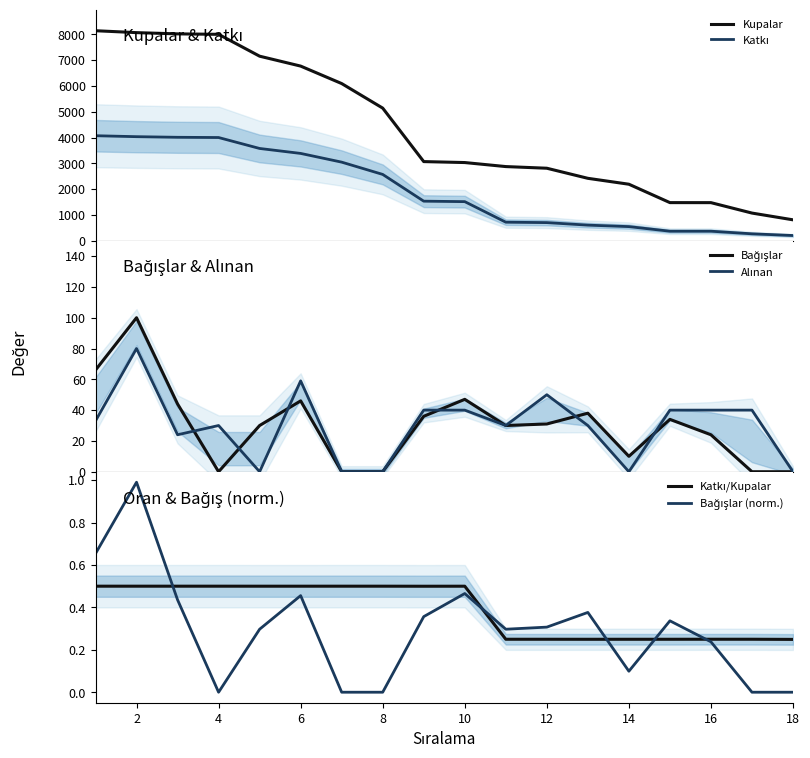

At which label does Bağışlar (norm.) reach its peak?

2